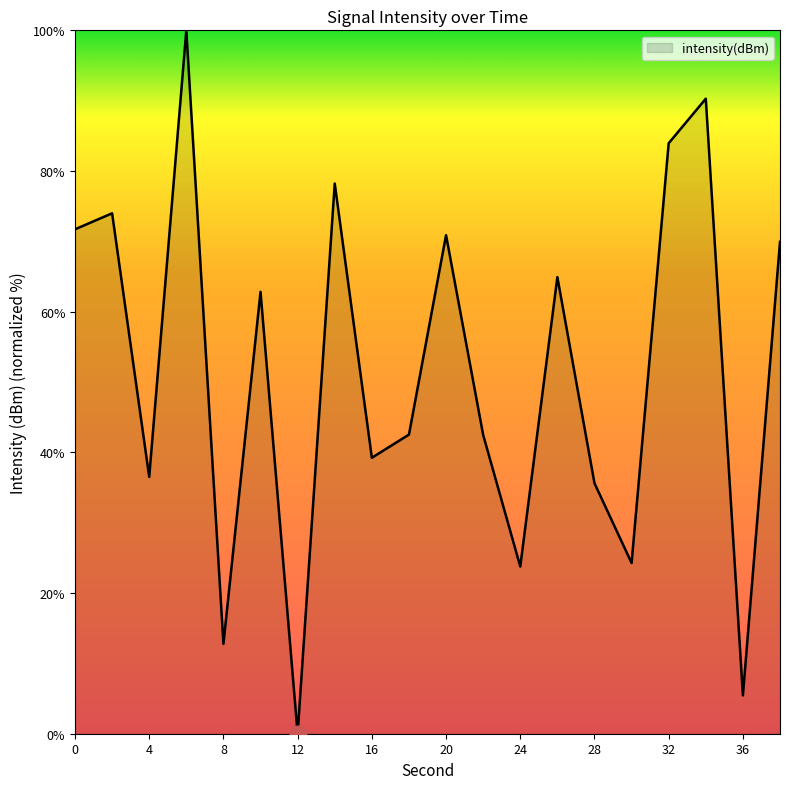

What is the maximum value shown in the chart?

100.0